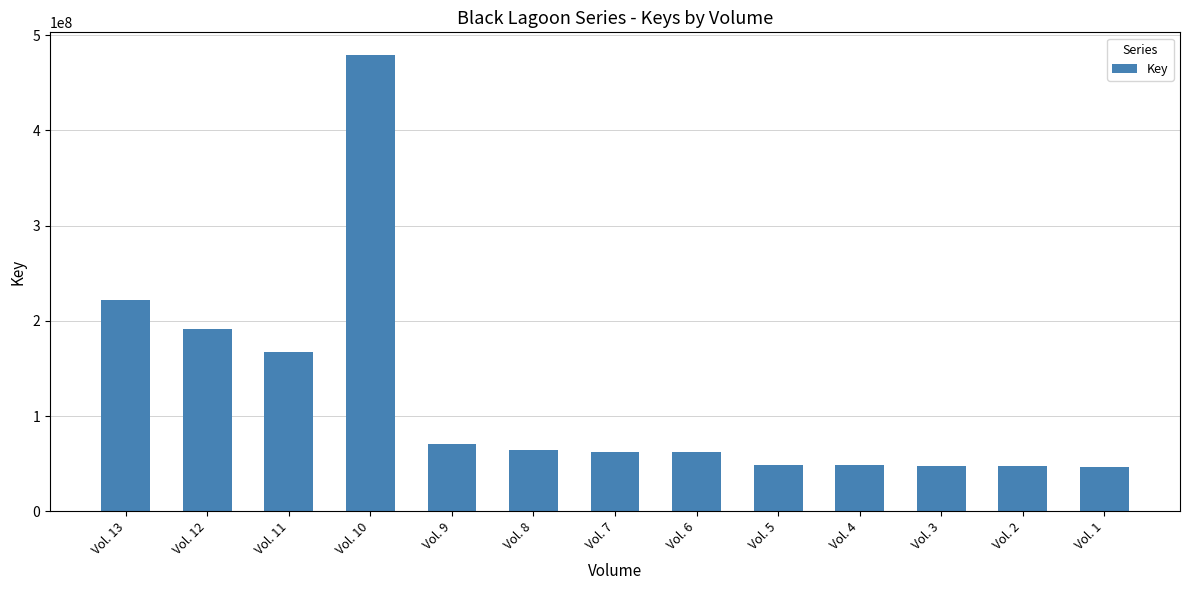

The value at Vol. 1 is 47021478. True or false?

True